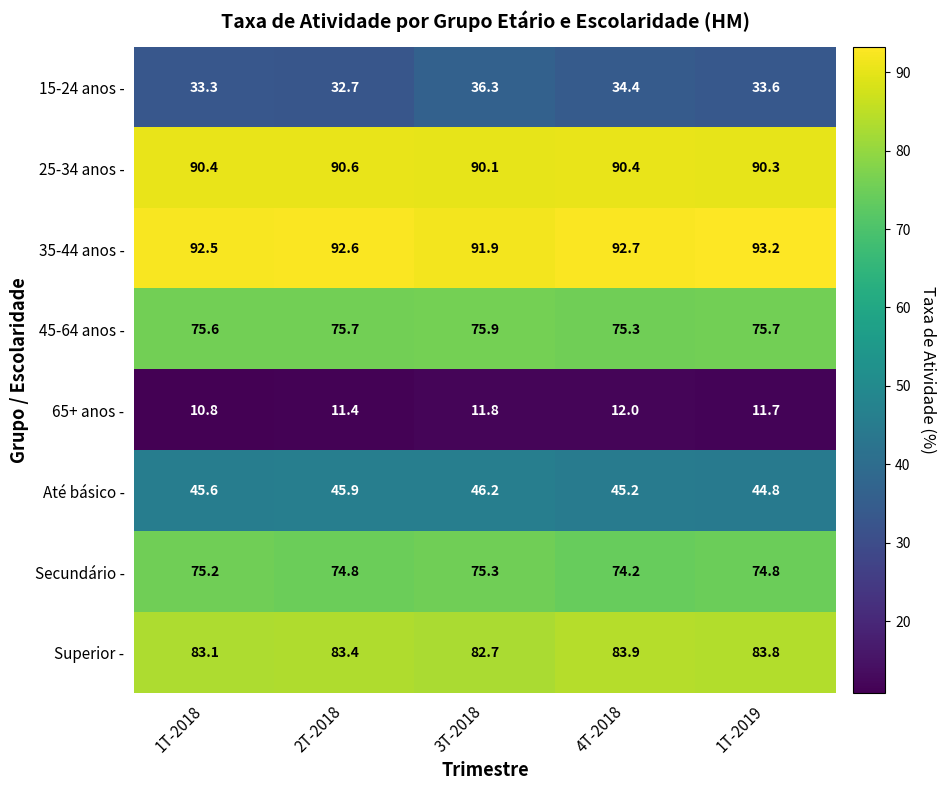

The value of 65+ anos - at 3T-2018 is 6.9. True or false?

False